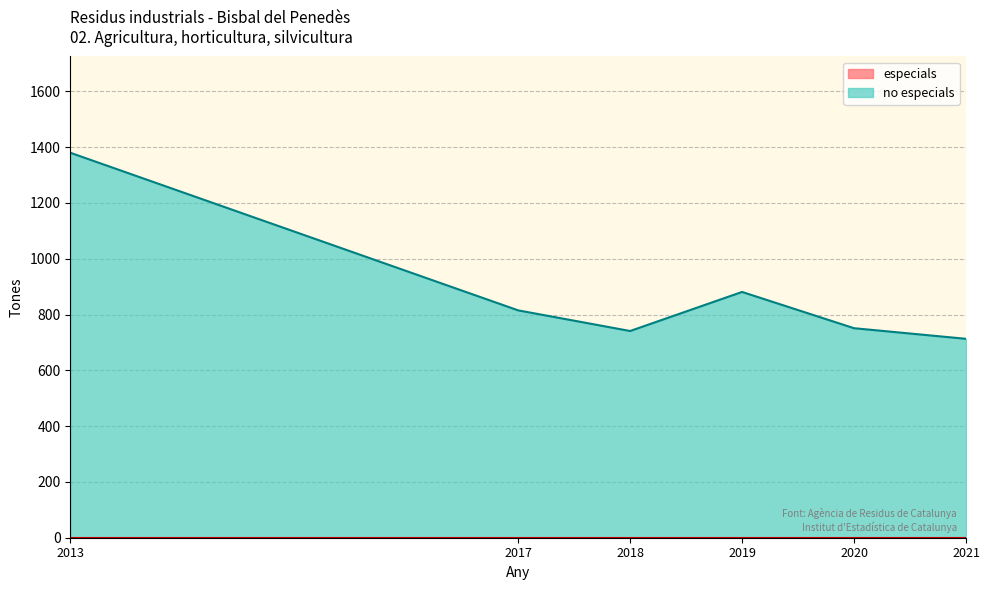

Reading left to right, list all the values displayed in this chart.

especials: 2013=0	2021=0	2020=0	2019=0	2018=0	2017=0
no especials: 2013=1380	2021=713	2020=751	2019=881	2018=741	2017=815
total: 2013=1380	2021=713	2020=751	2019=881	2018=741	2017=815